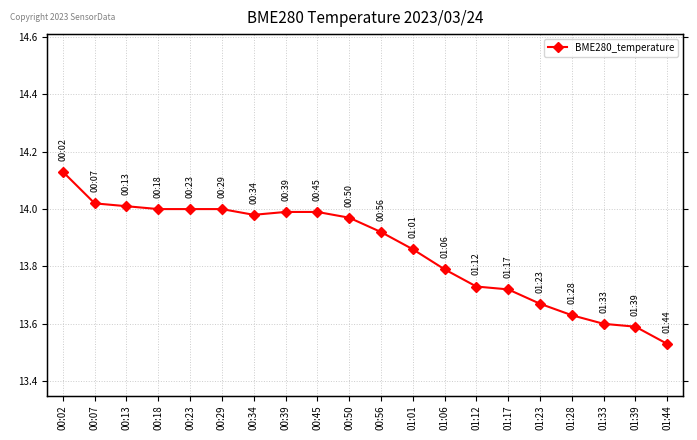

The chart shows a value of 24.1 at 00:07. True or false?

False